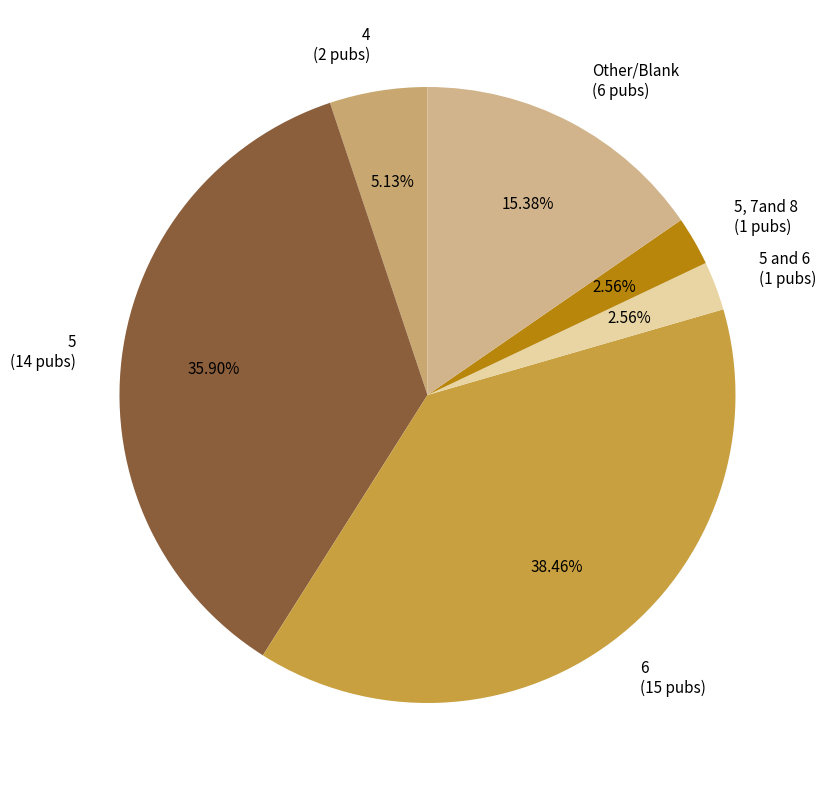

Between 5 and 6 (1 pubs) and 4 (2 pubs), which is larger?

4 (2 pubs)